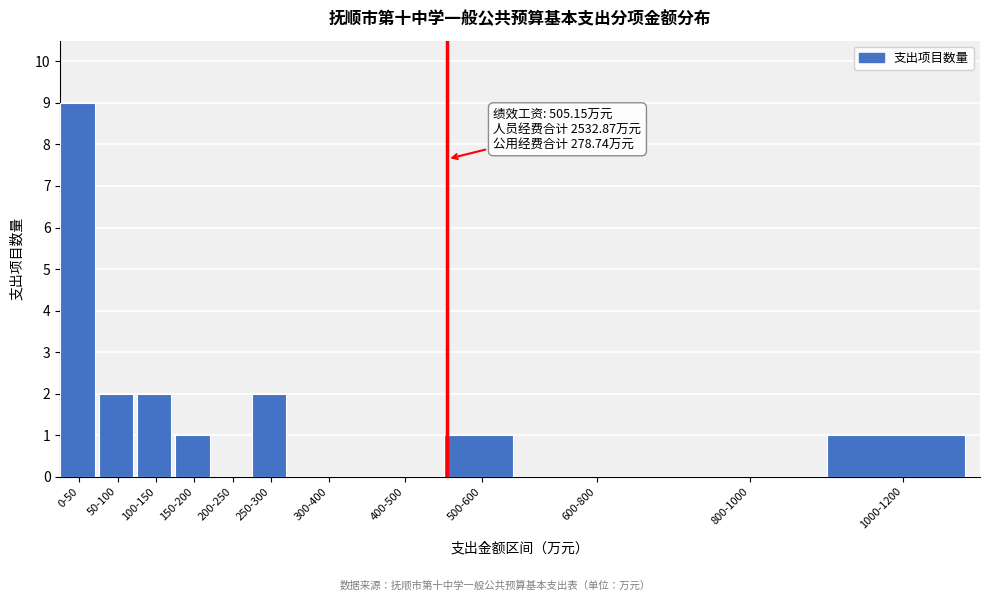

Reading left to right, extract all data points from this chart.

0-50=9	50-100=2	100-150=2	150-200=1	200-250=0	250-300=2	300-400=0	400-500=0	500-600=1	600-800=0	800-1000=0	1000-1200=1